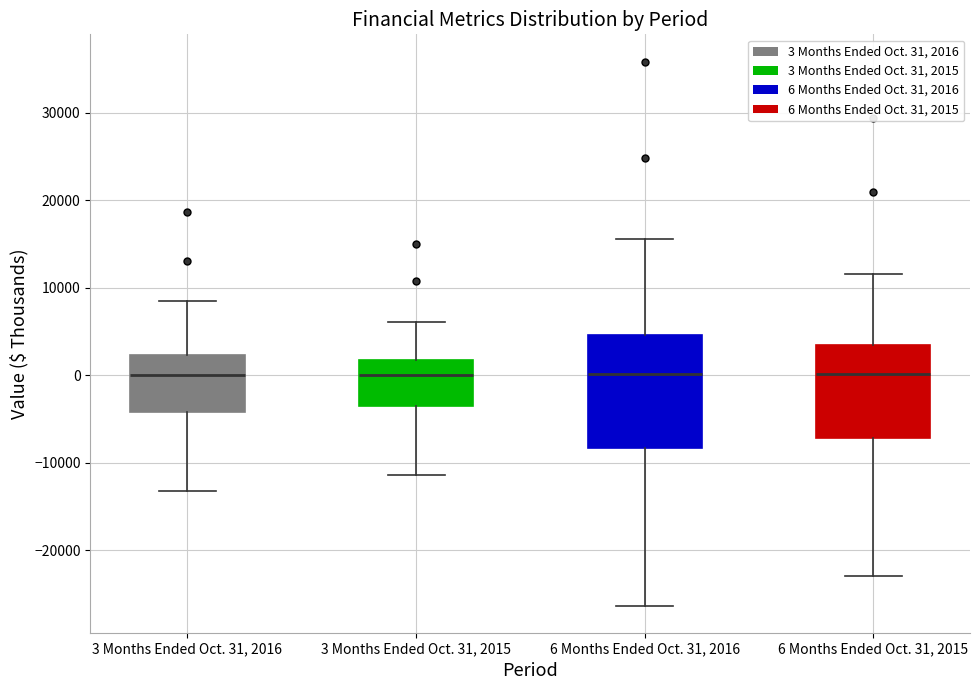

Reading left to right, transcribe this box plot: for each box, give where its median line is, the range the box spans, and where its two whiskers end, as read against the y-axis. The values are not printed on the chart, so give them approximately, as read against the axis.

3 Months Ended Oct. 31, 2016: median 0, box -4000 to 2000, whiskers -13000 to 8000
3 Months Ended Oct. 31, 2015: median 0, box -4000 to 2000, whiskers -11000 to 6000
6 Months Ended Oct. 31, 2016: median 0, box -8000 to 5000, whiskers -26000 to 16000
6 Months Ended Oct. 31, 2015: median 0, box -7000 to 3000, whiskers -23000 to 12000